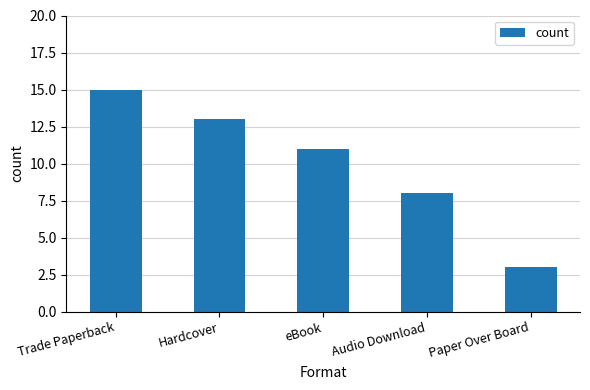

At which category does the chart reach its minimum across all series?

Paper Over Board